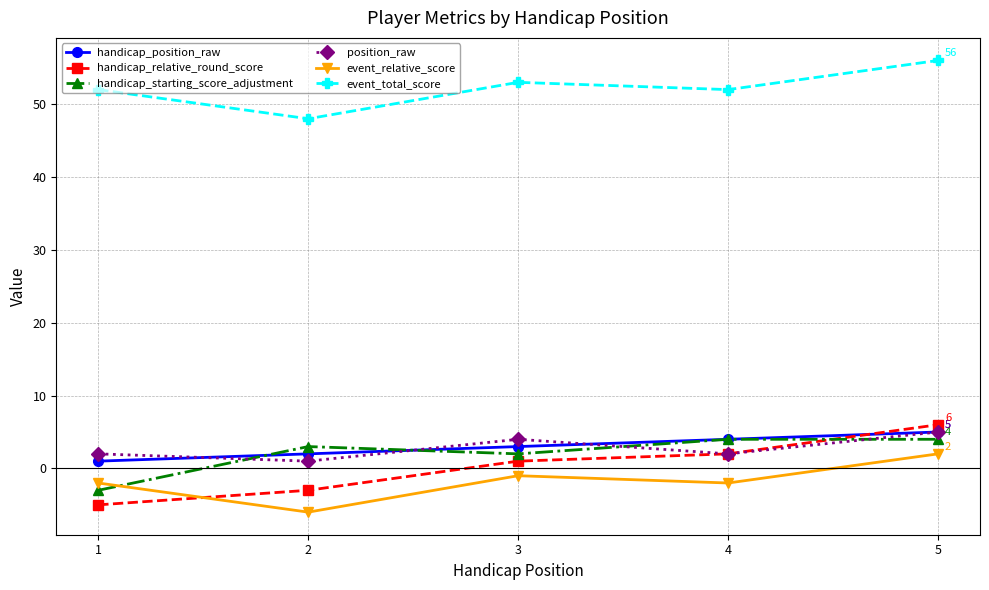

What is the total value across all series at 1?

45